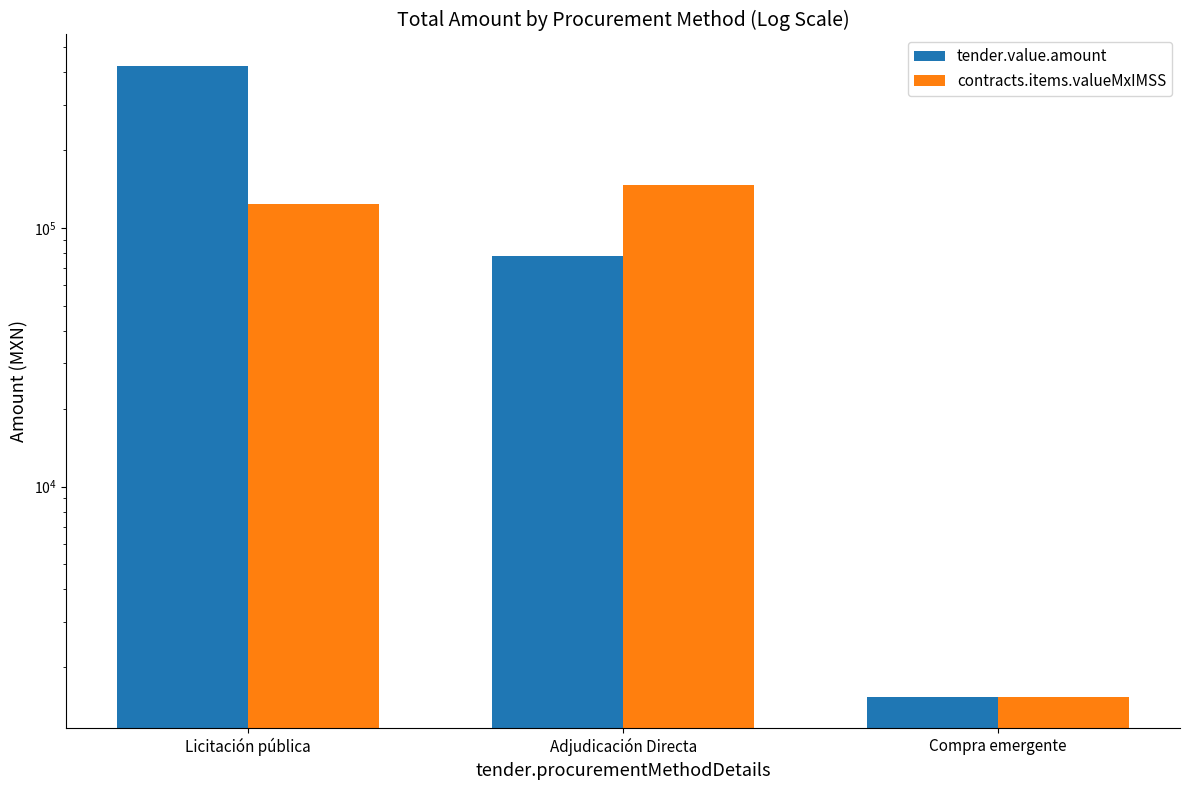

The value of tender.value.amount at Compra emergente is 877.4. True or false?

False